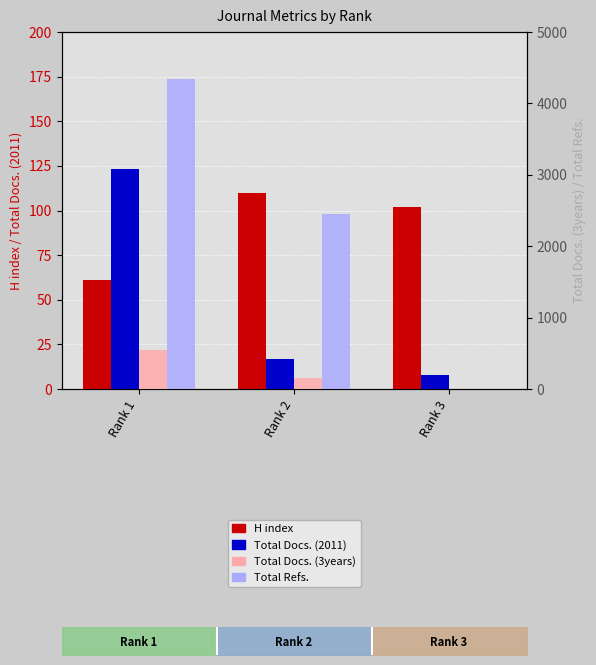

Count the Total Docs. (3years) values in the range 0 to 545.

3